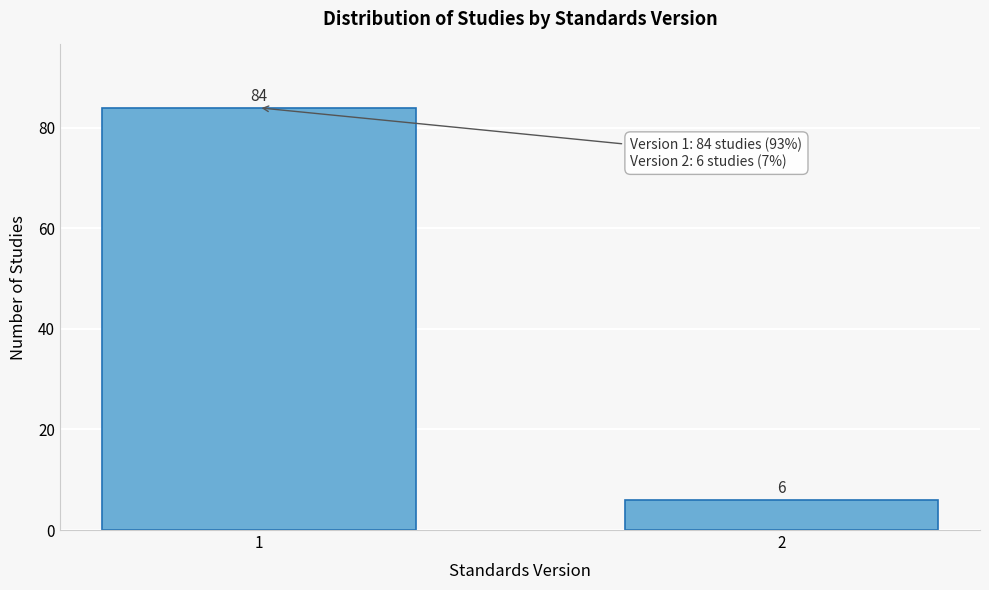

Reading left to right, what are all the values shown in this chart?

1=84	2=6